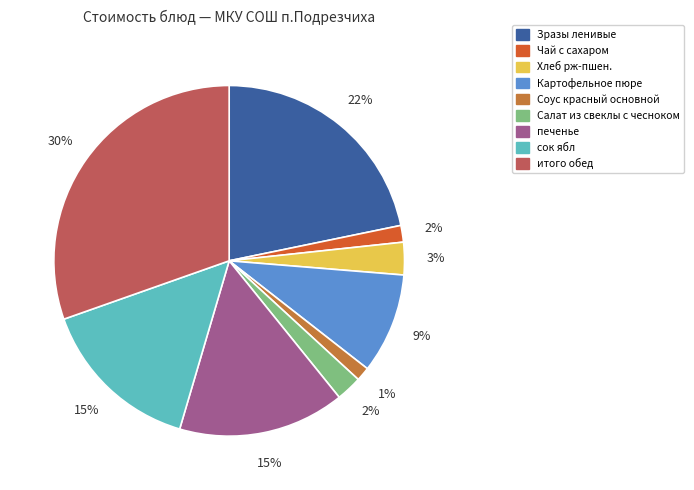

Does Зразы ленивые account for over 50% of the chart?

No